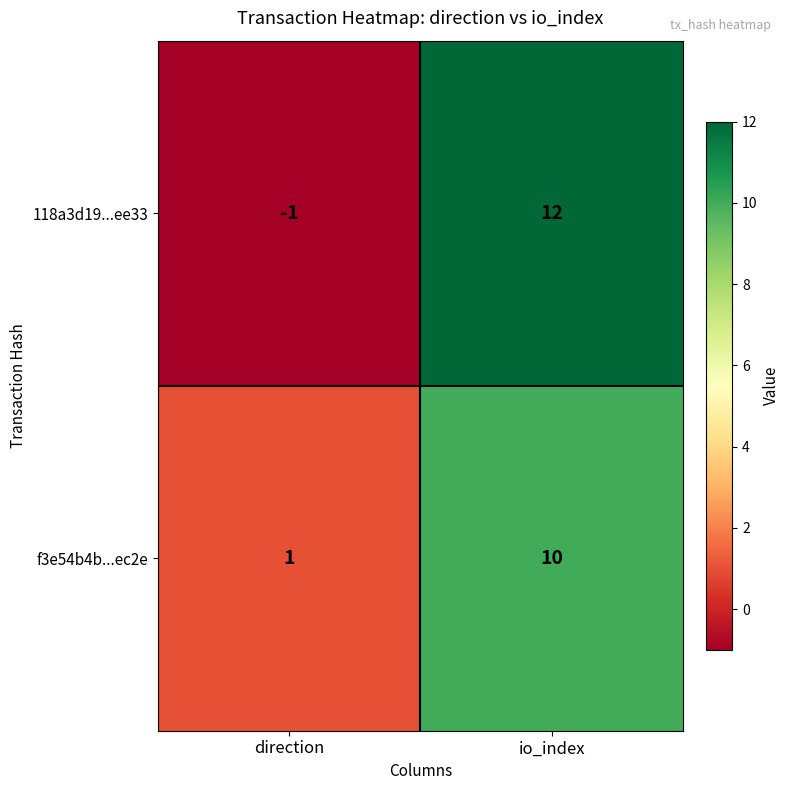

Which series changed the most between direction and io_index?

118a3d19...ee33